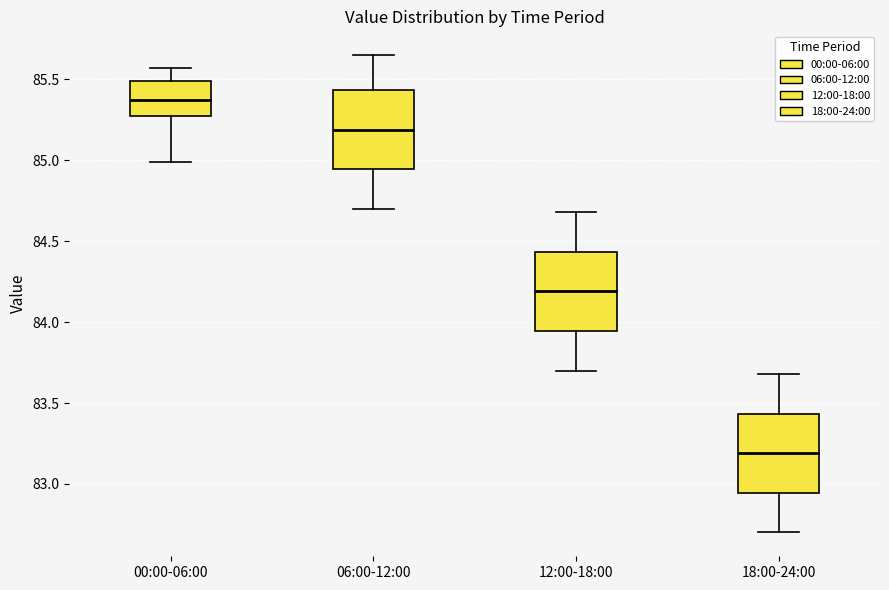

Reading left to right, read every box against the y-axis: the position of its median line, the range the box covers, and the ends of its whiskers. The values are not printed on the chart, so give them approximately, as read against the axis.

00:00-06:00: median 85.35, box 85.25 to 85.50, whiskers 85.00 to 85.55
06:00-12:00: median 85.20, box 84.95 to 85.45, whiskers 84.70 to 85.65
12:00-18:00: median 84.20, box 83.95 to 84.45, whiskers 83.70 to 84.70
18:00-24:00: median 83.20, box 82.95 to 83.45, whiskers 82.70 to 83.70